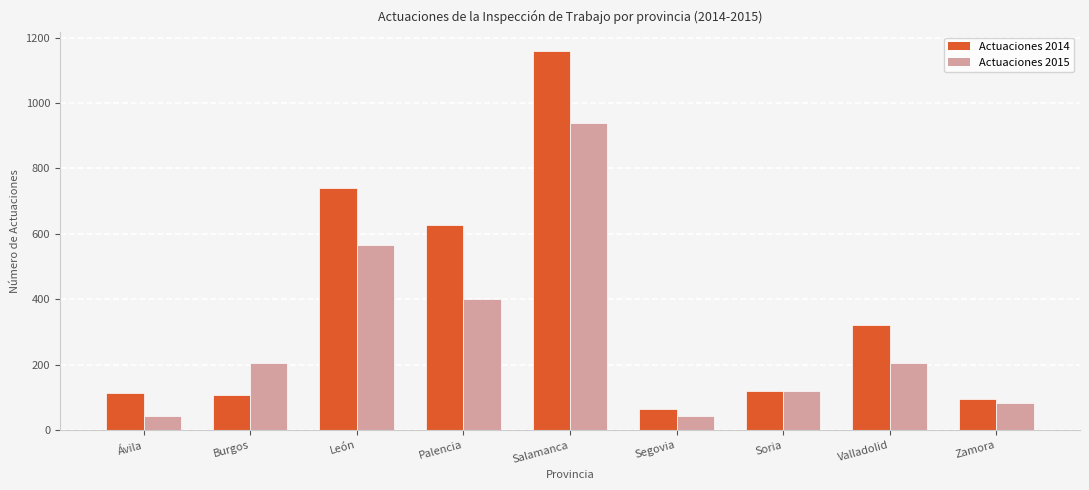

Which label corresponds to the largest value in the chart?

Salamanca